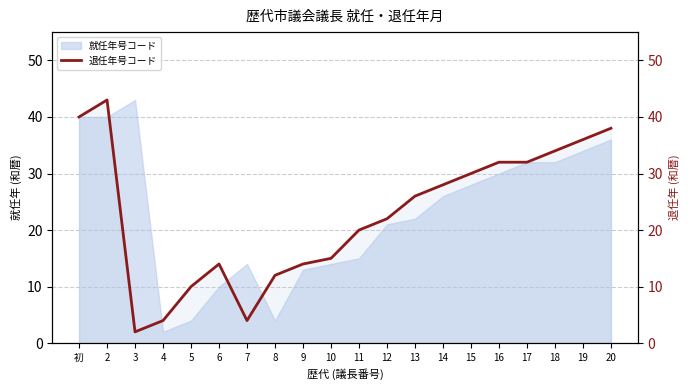

The chart shows a value of 52 at 20. True or false?

False